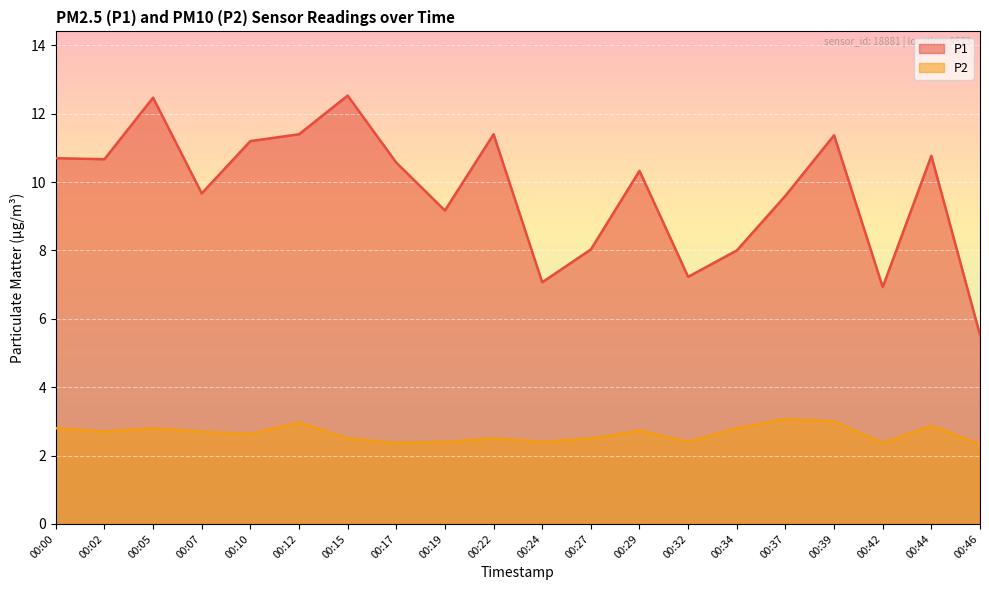

What is the sum of the P1 values at 00:02 and 00:42?

17.6